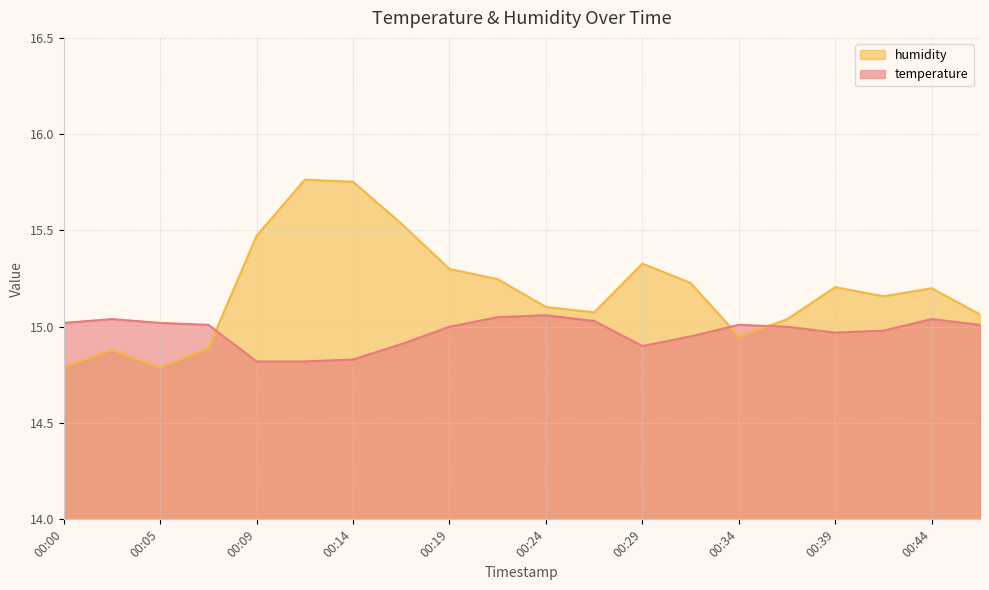

How many data points does each series have?

20